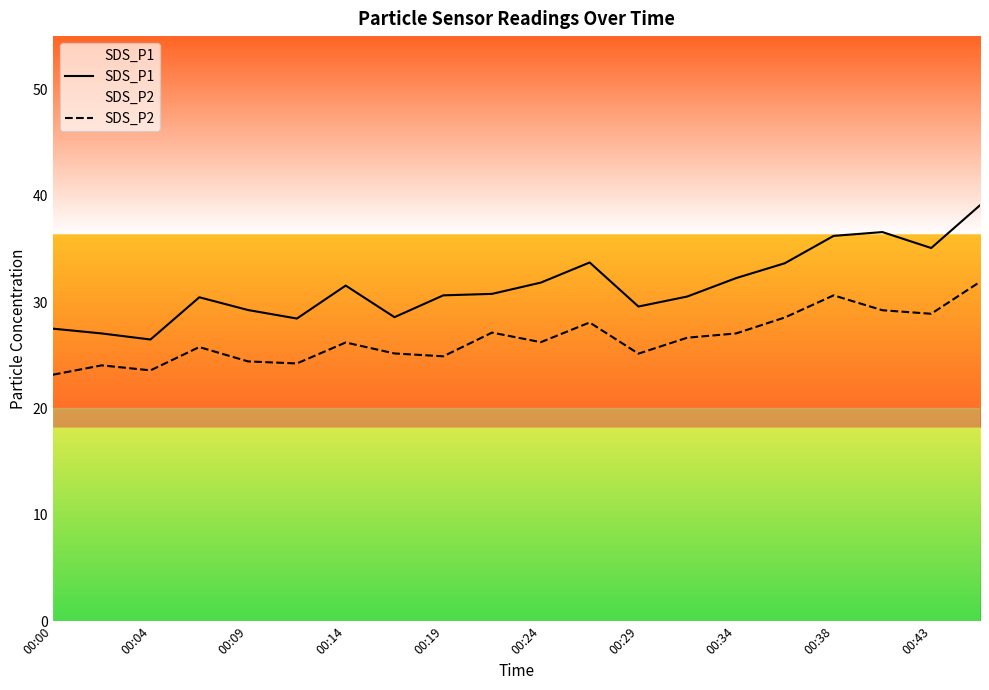

What is the total value across all series at 00:29?

54.7